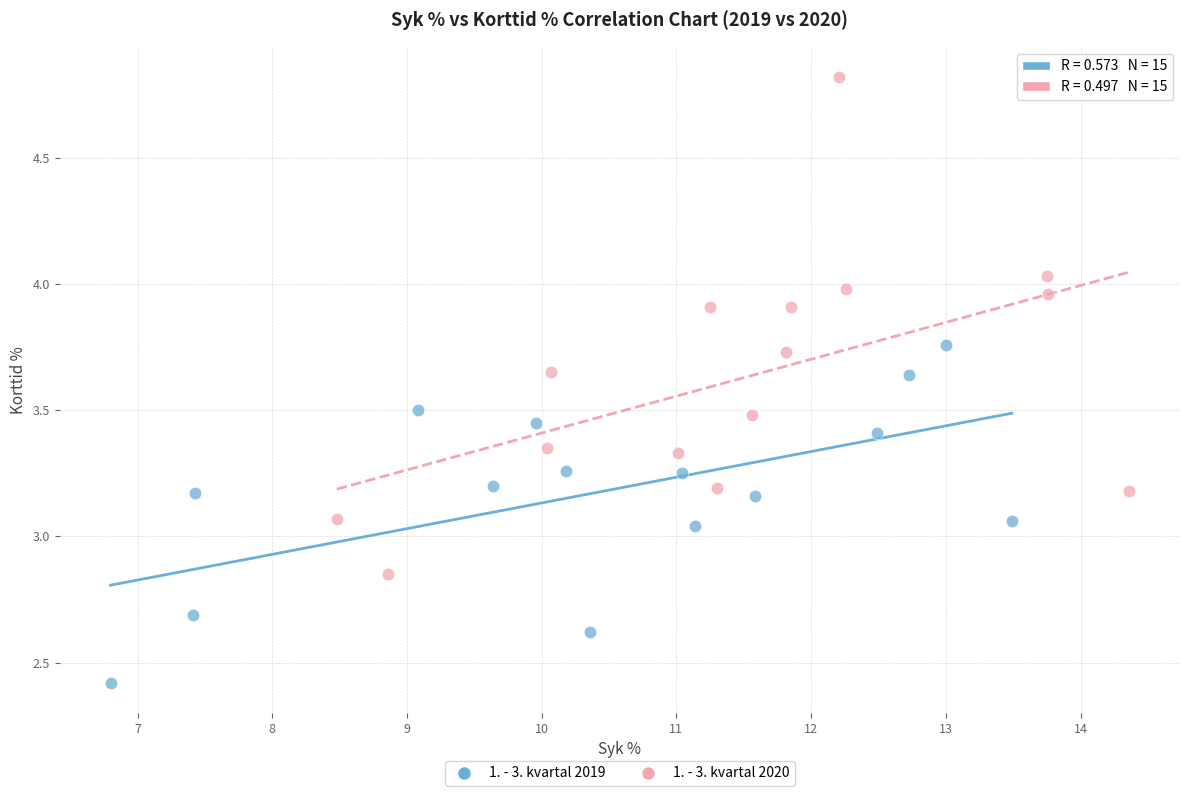

Which series contains the lowest Y value?

1. - 3. kvartal 2019